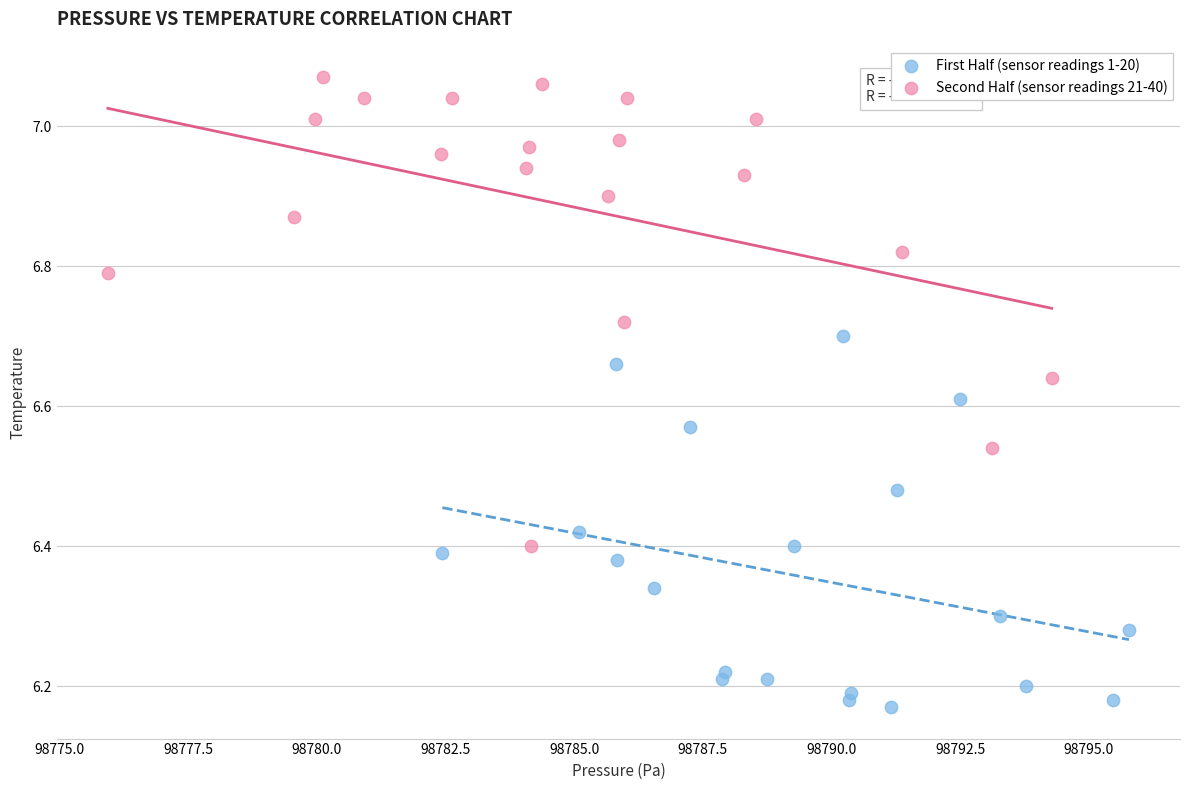

Which series reaches the maximum Y coordinate?

Second Half (sensor readings 21-40)